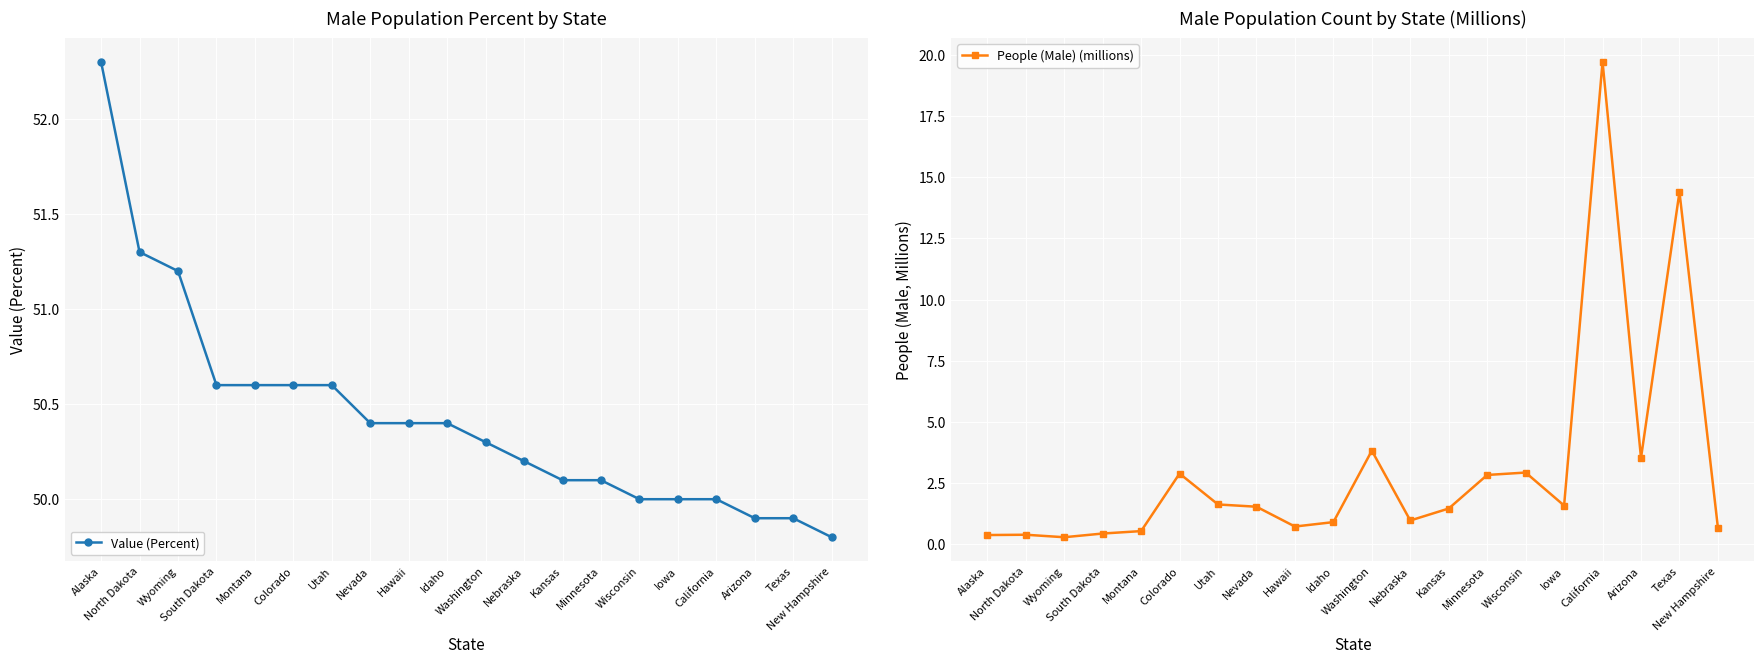

What is the value of the Value (Percent) point at the 20th from the left?

49.8